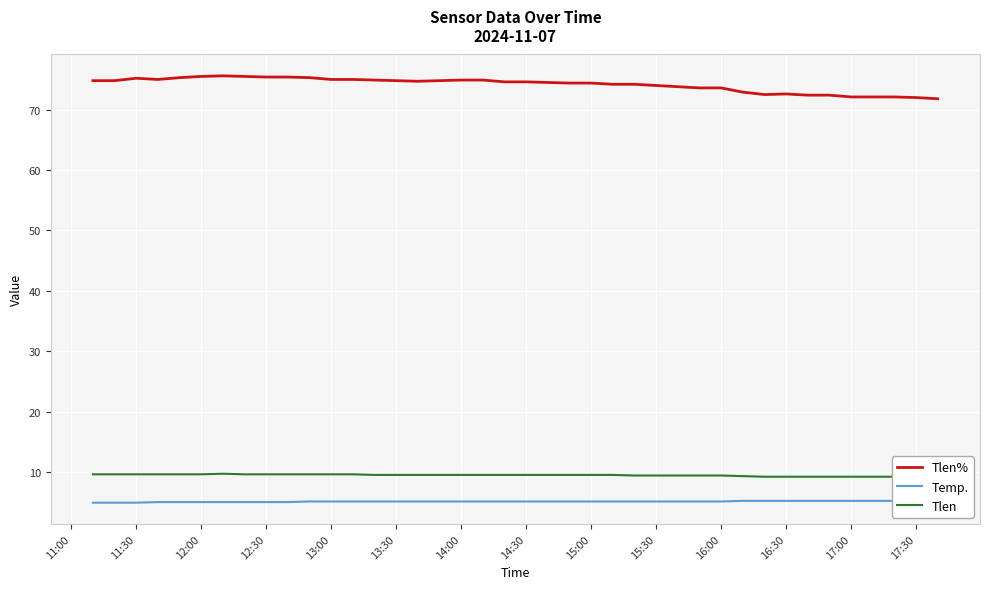

The value of Tlen% at 14:00 is 126.5. True or false?

False